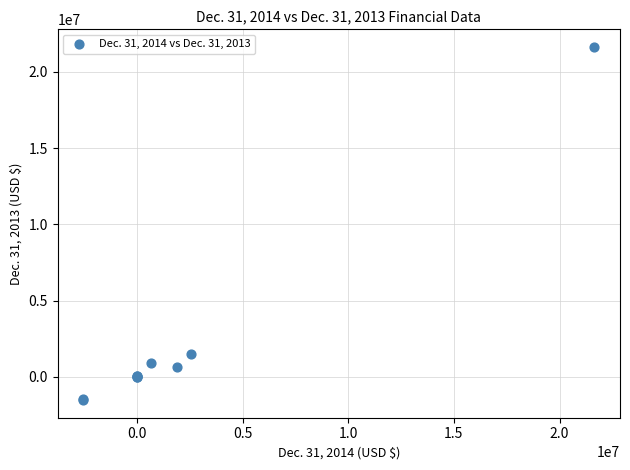

What Y value in the scatter plot is closest to 10052839?

1522190.0